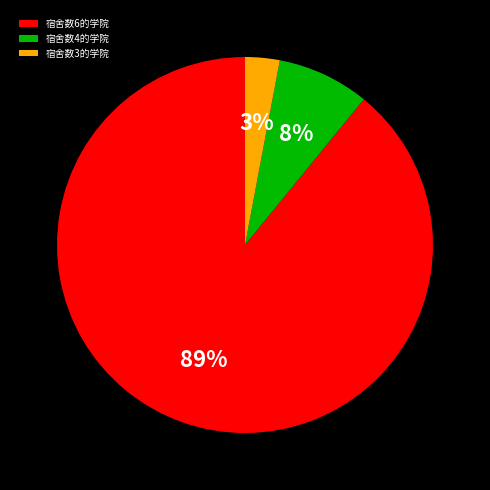

Count the number of slices in the pie.

3